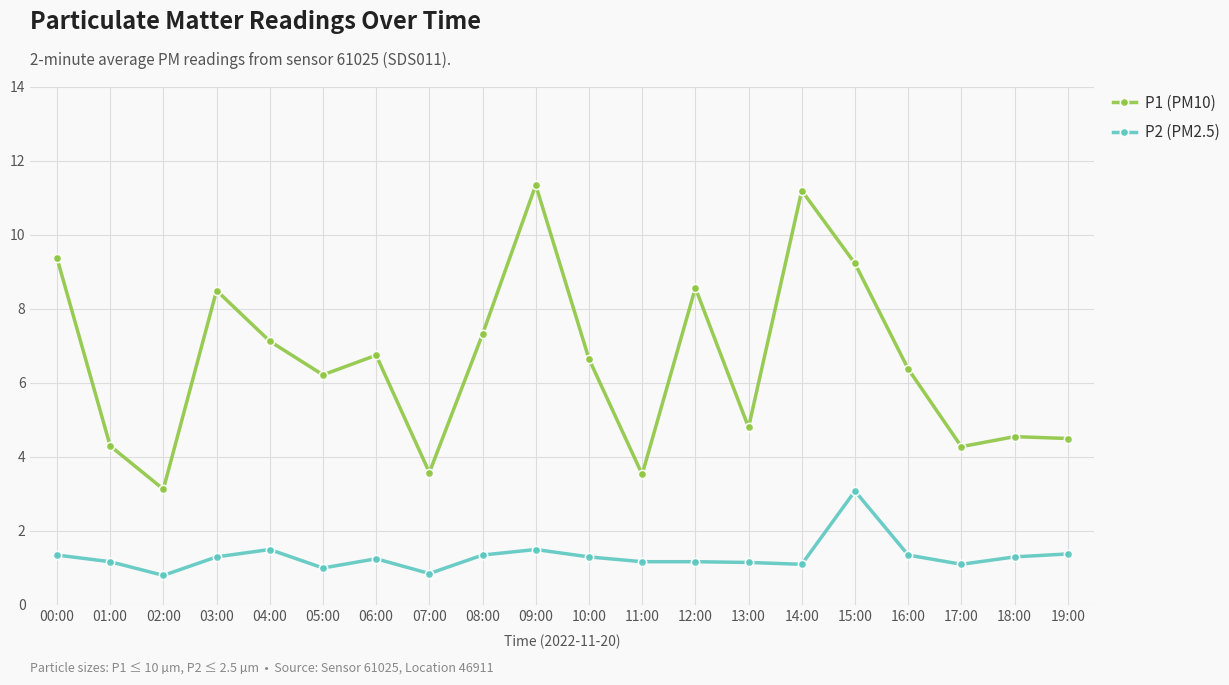

Which category has the highest value across all series?

09:00